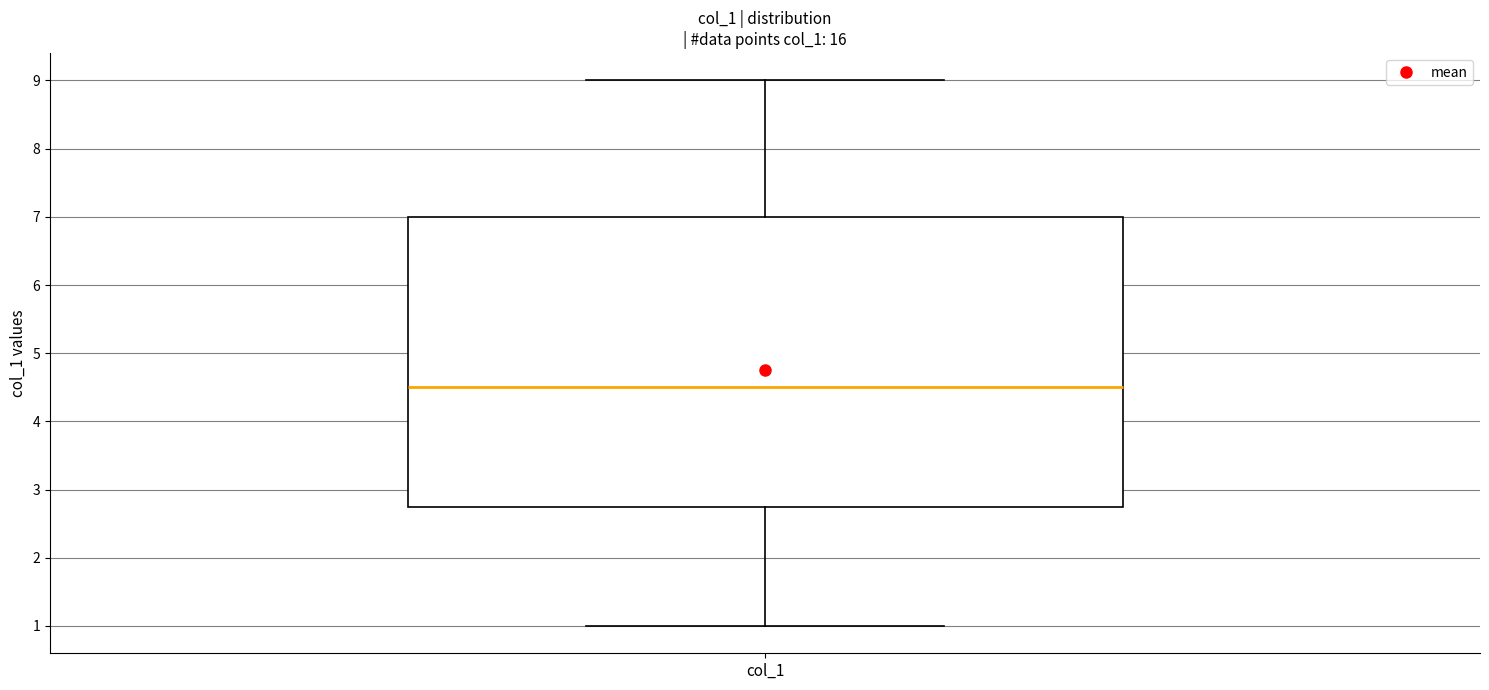

Where is the upper edge of the box for col_1 on the y-axis? The values are not printed on the chart, so give them approximately, as read against the axis.

7.0